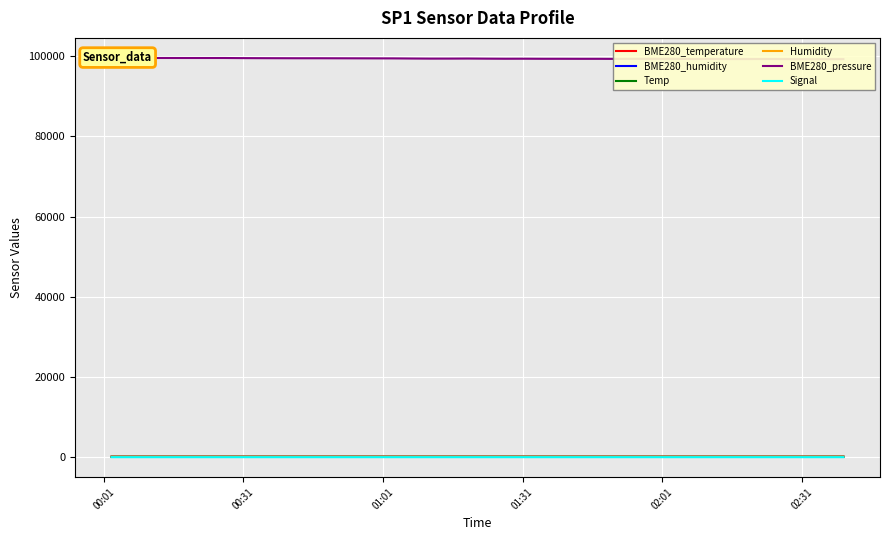

At how many categories does at least one series exceed 52657?

40